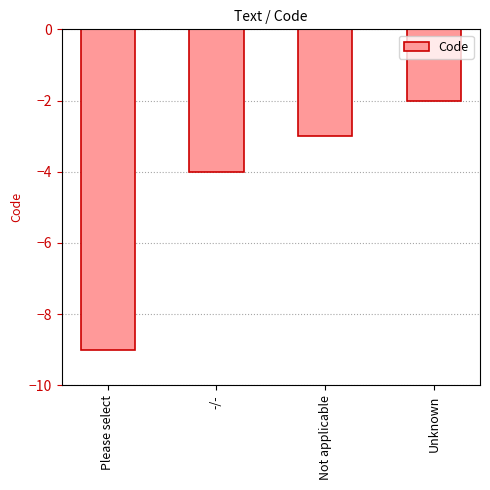

The value at -/- is -4. True or false?

True